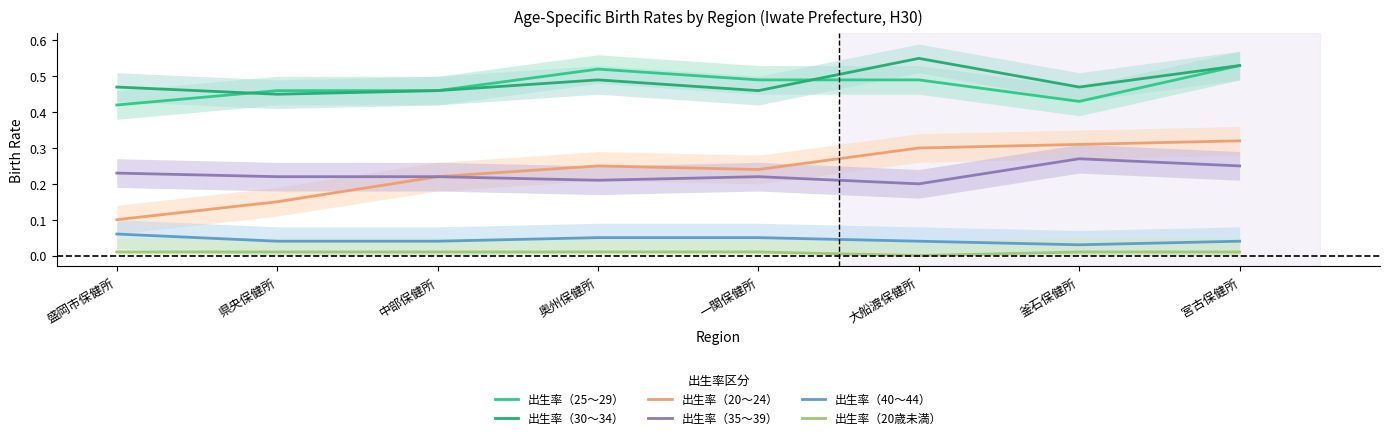

Where is the first local minimum for 出生率（20歳未満）?

大船渡保健所